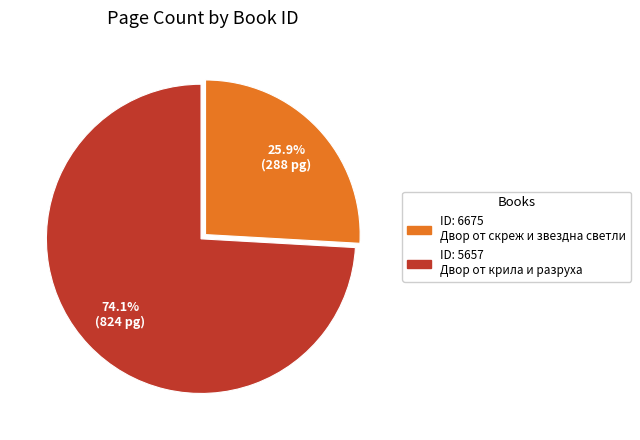

Is there a majority slice in this chart?

Yes